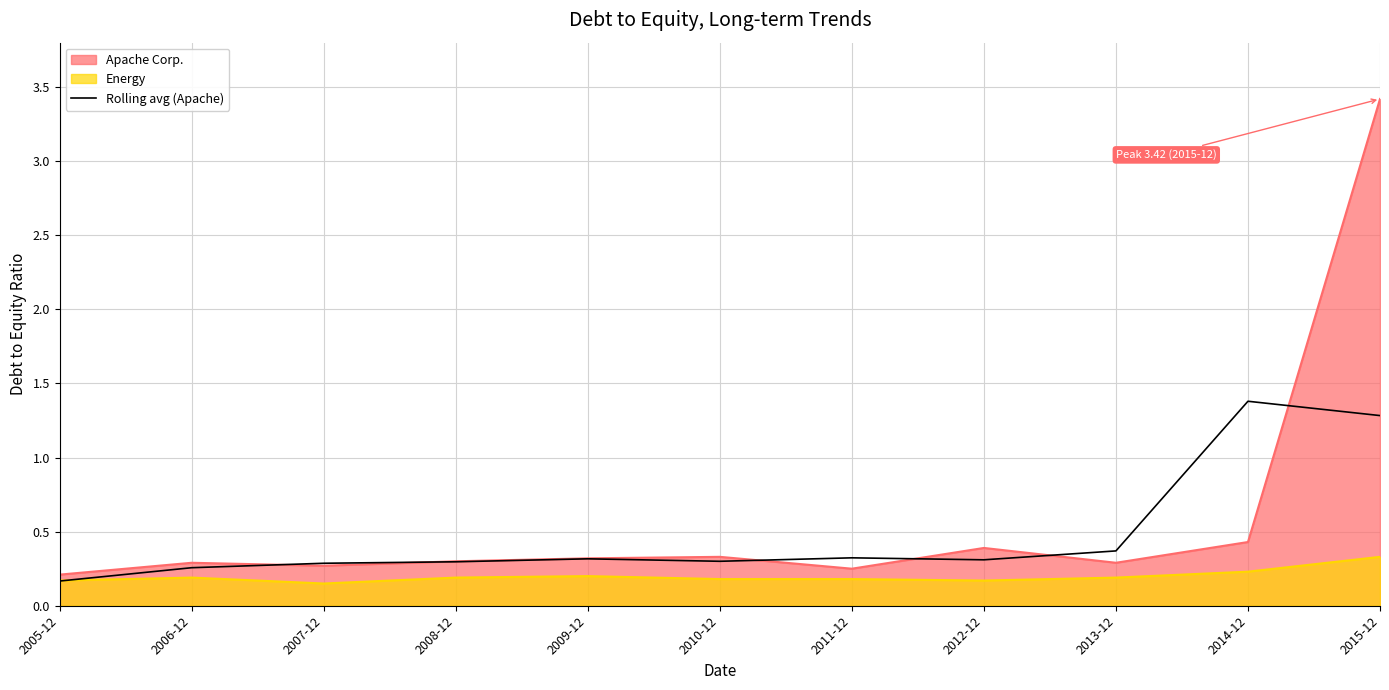

Rank the series at 2015-12 from lowest to highest value.

Energy, Rolling avg (Apache), Apache Corp.